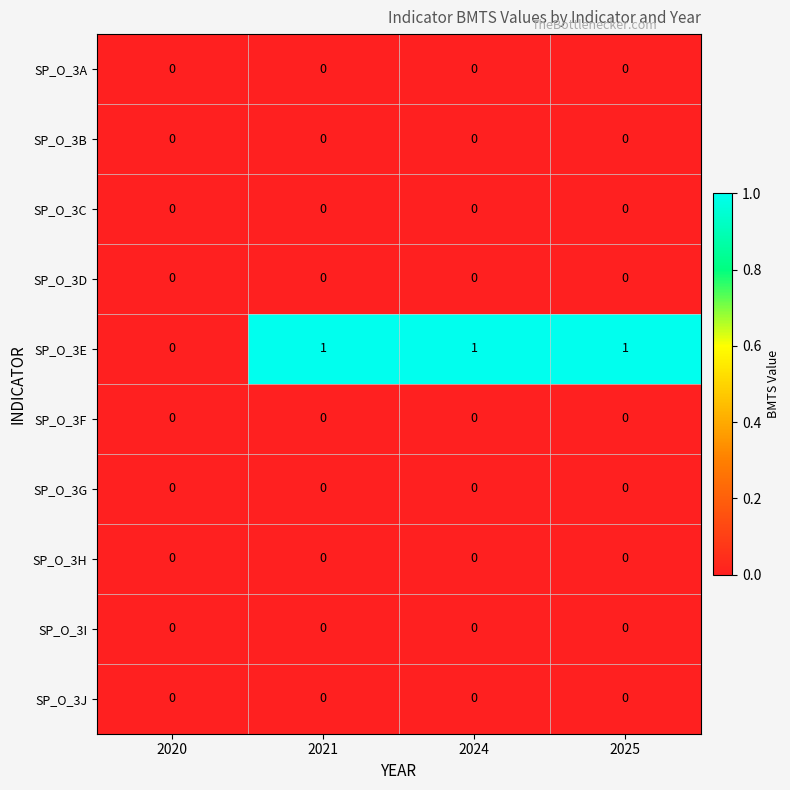

Which series changed the most between 2020 and 2025?

SP_O_3E